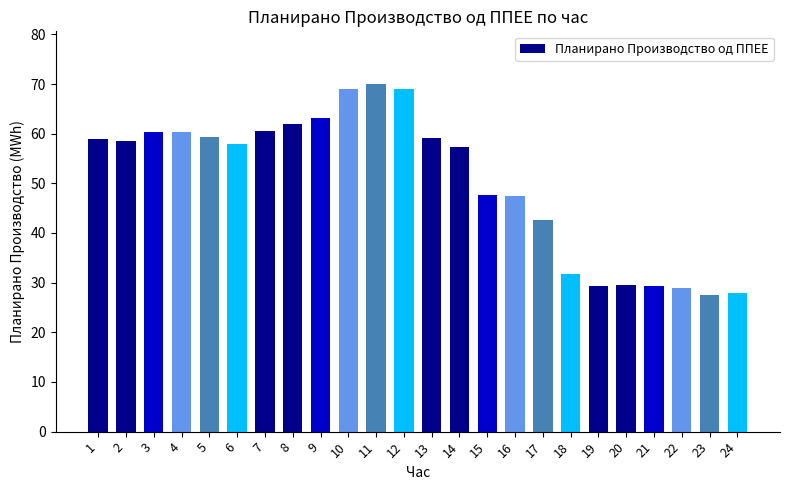

What value does the data have at 23?

27.5